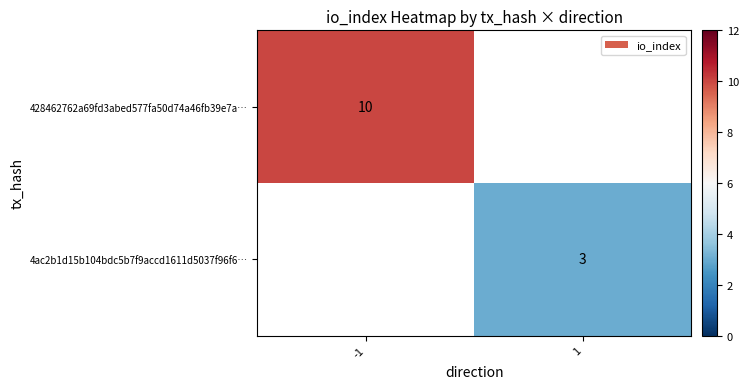

True or false: 4ac2b1d15b104bdc5b7f9accd1611d5037f96f6… has a value of 5 at 1.

False